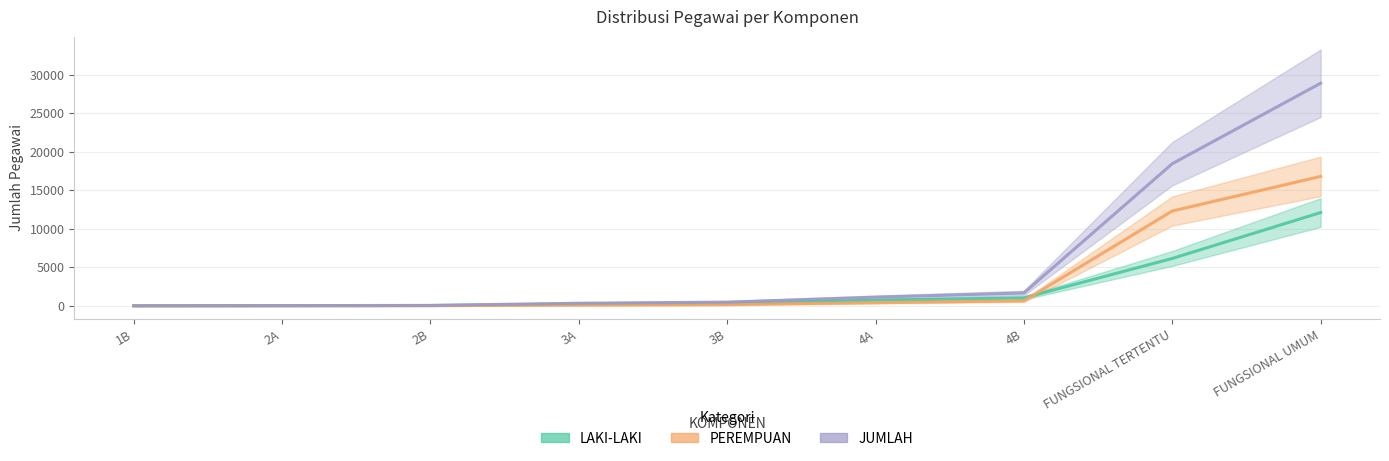

List the series in order of their peak value, highest first.

JUMLAH, PEREMPUAN, LAKI-LAKI